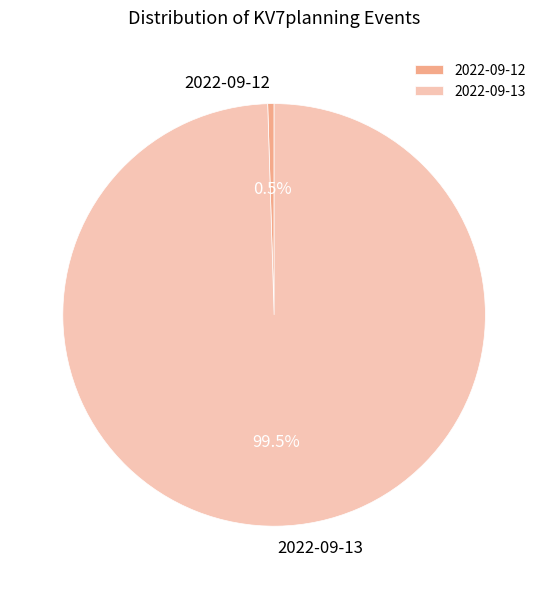

Which slice is the largest?

2022-09-13